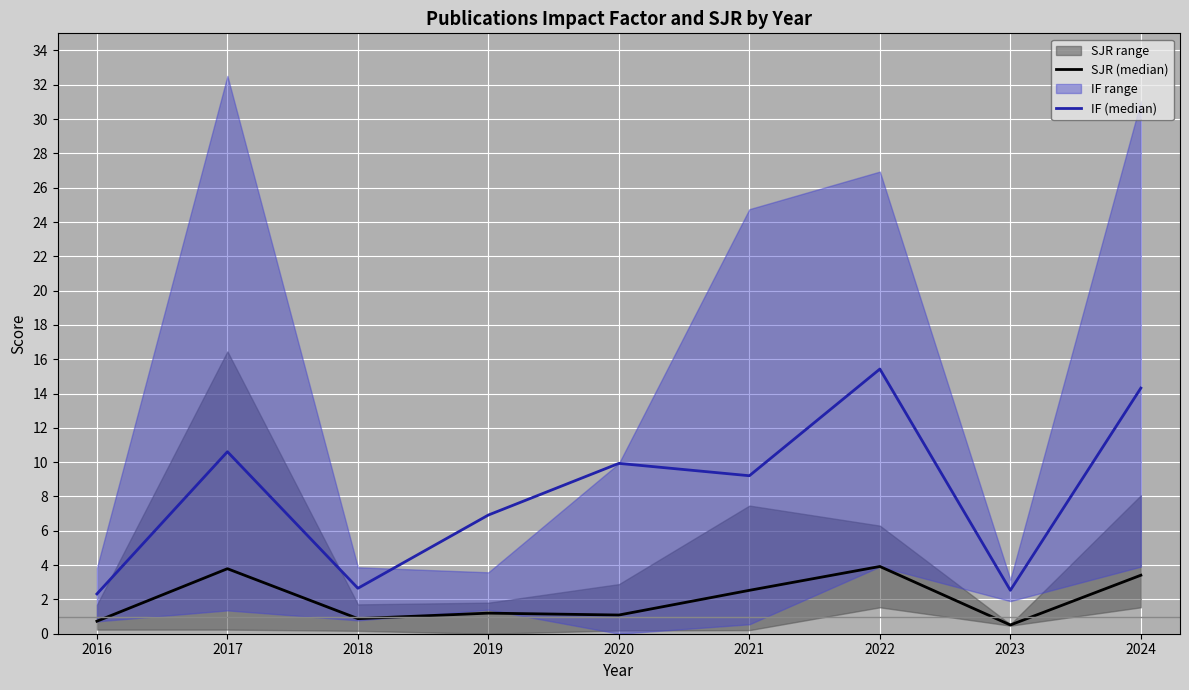

Reading left to right, extract all data points from this chart.

SJR (median): 0.7	3.8	0.9	1.2	1.1	2.5	3.9	0.5	3.4
IF (median): 2.3	10.6	2.6	6.9	9.9	9.2	15.4	2.5	14.3